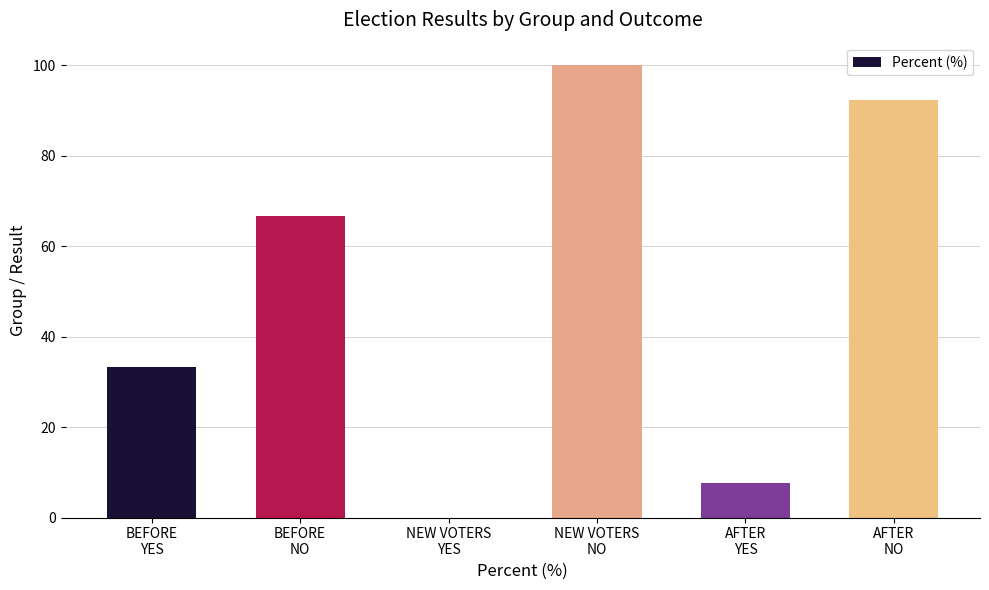

What is the difference between the values at BEFORE
YES and BEFORE
NO?

33.3